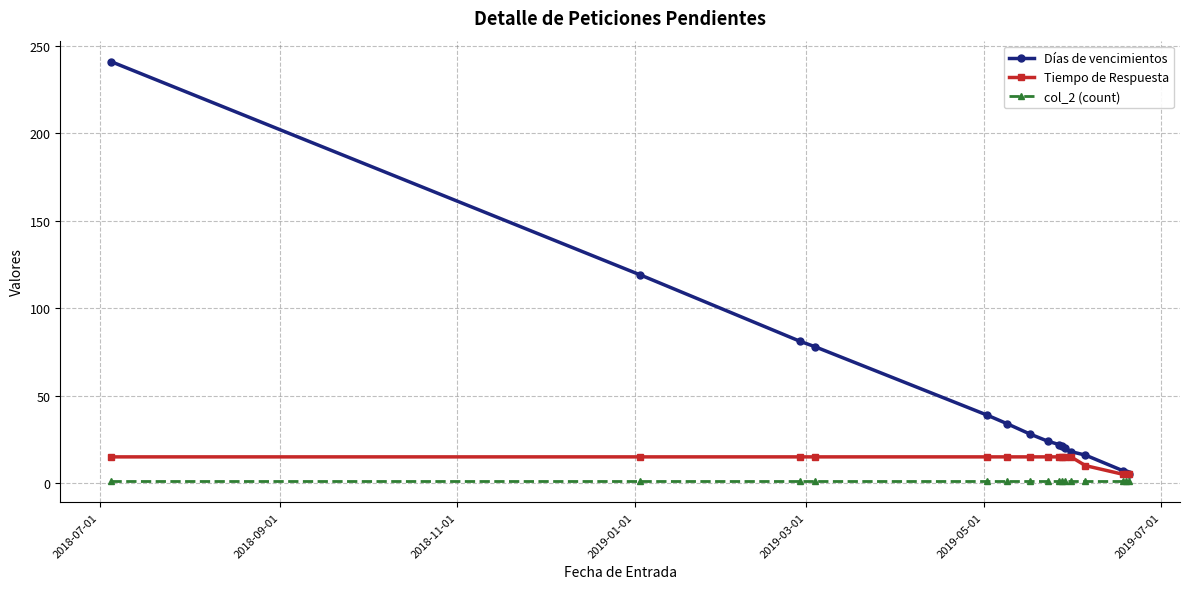

At how many categories does at least one series exceed 53?

4